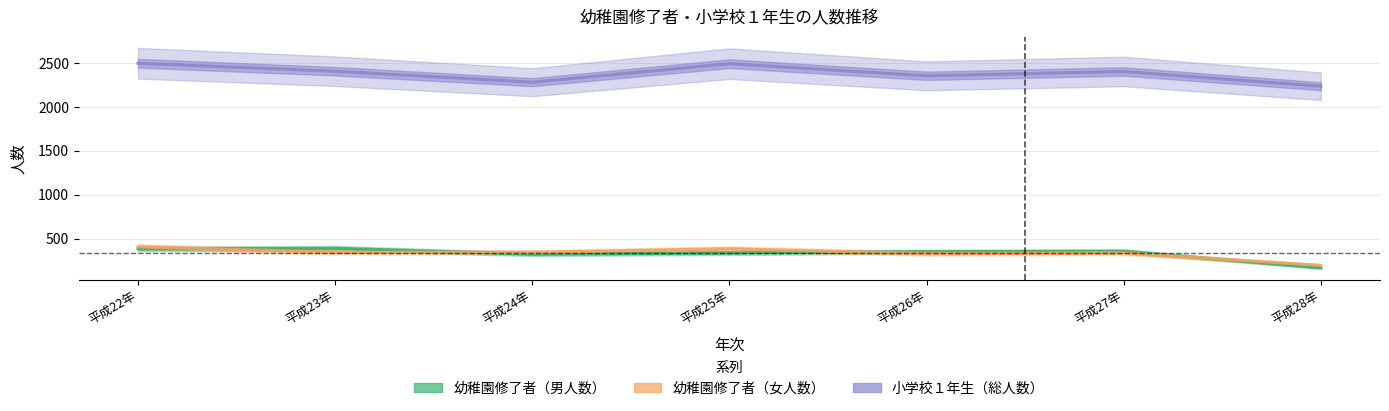

The value of 幼稚園修了者（女人数） at 平成23年 is 345. True or false?

True